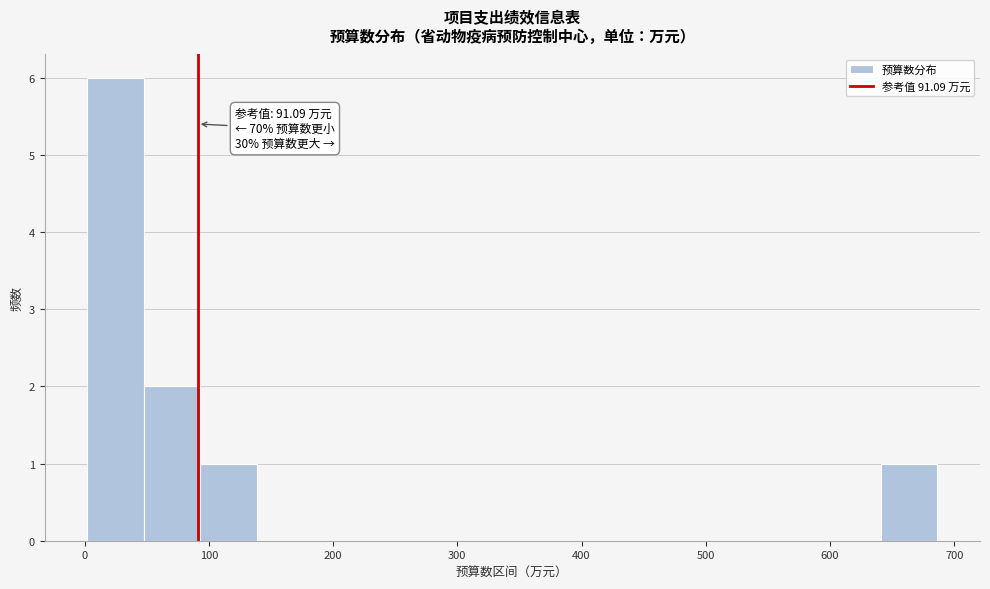

Which range on the x-axis has the tallest bar?

0 to 50